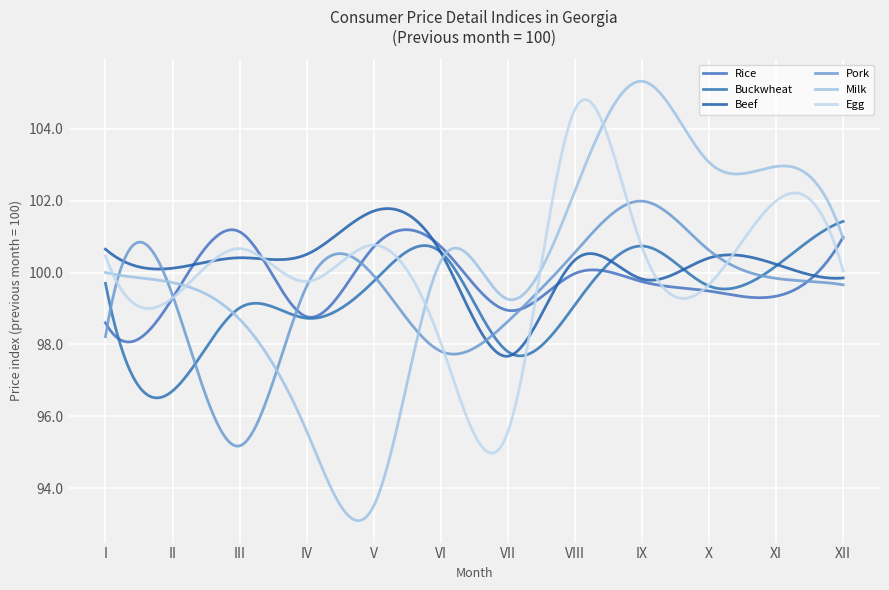

Which series has the largest range (max minus min)?

Milk